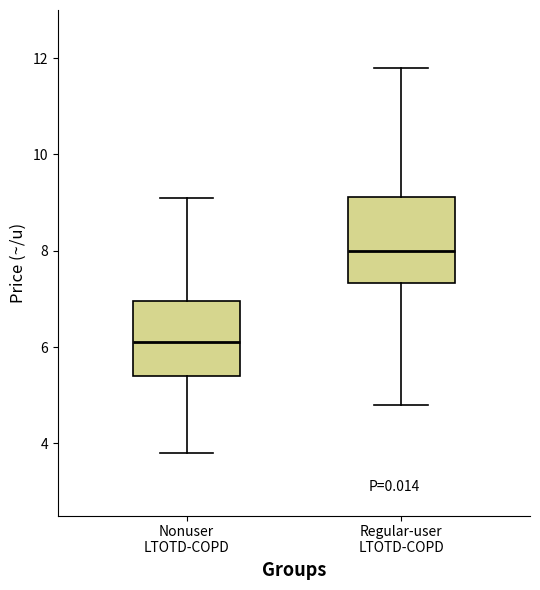

Comparing the boxes themselves (not the whiskers), which one is the tallest?

Regular-user LTOTD-COPD